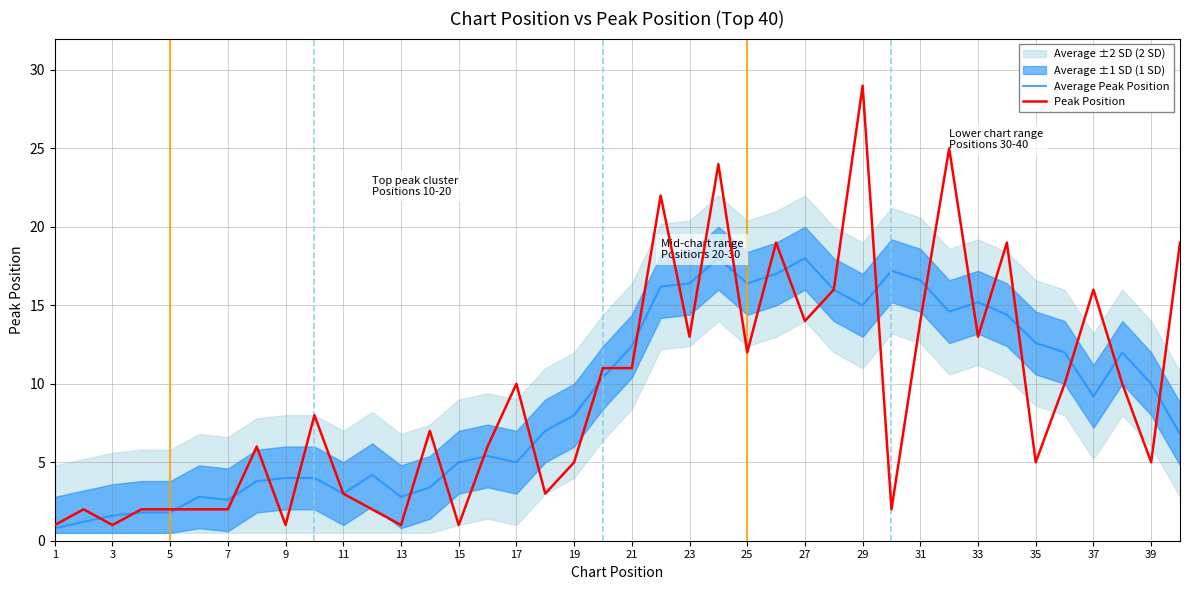

What is the sum of all Peak Position values?

374.0